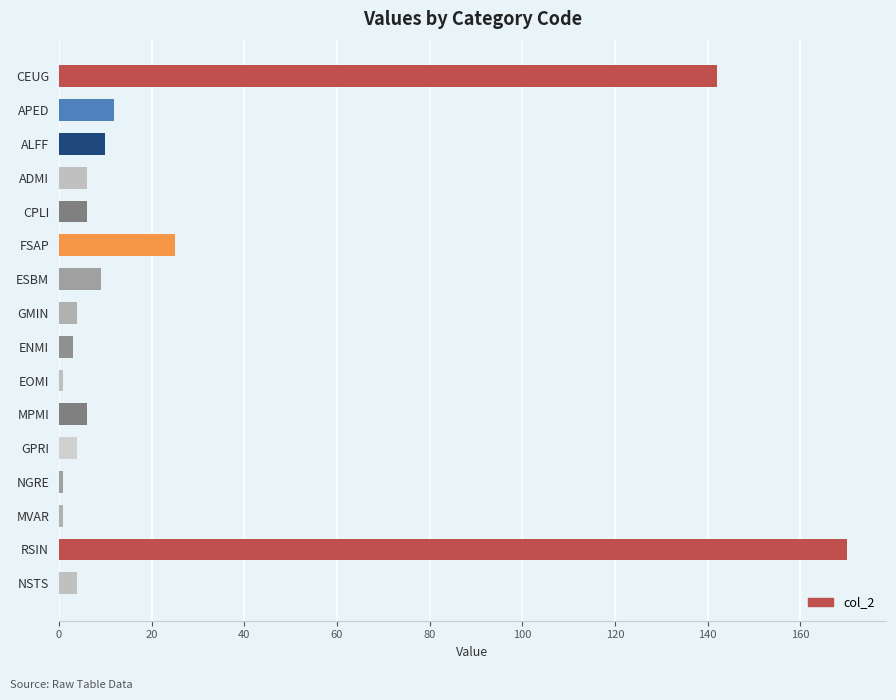

What position from the bottom is FSAP?

11